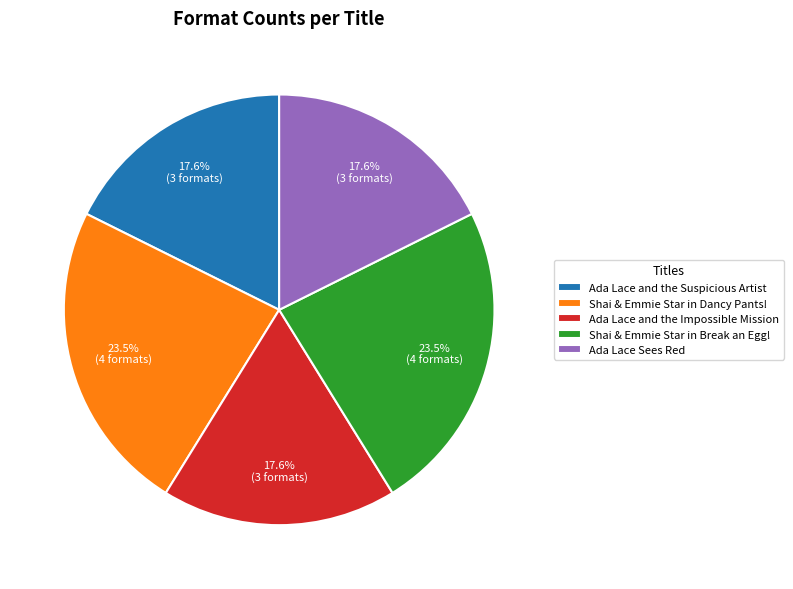

Does Ada Lace and the Suspicious Artist account for over 50% of the chart?

No